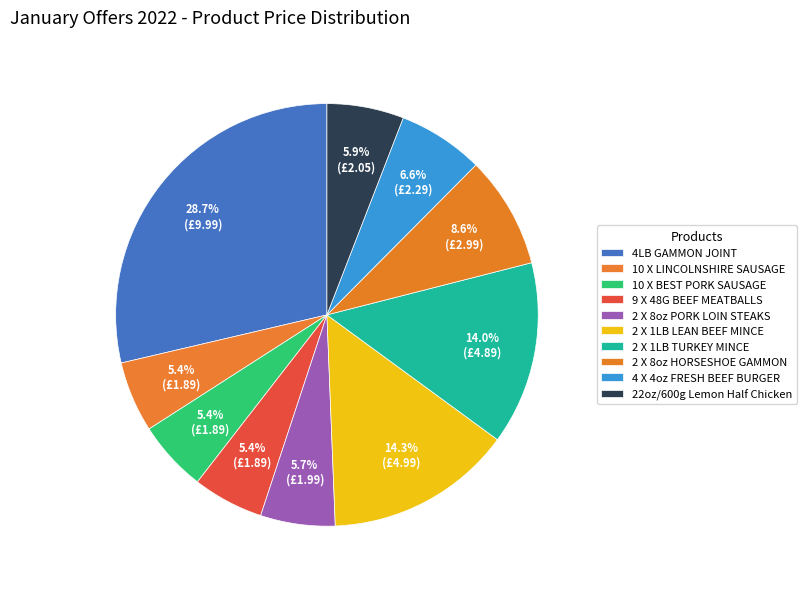

Count the number of slices in the pie.

10